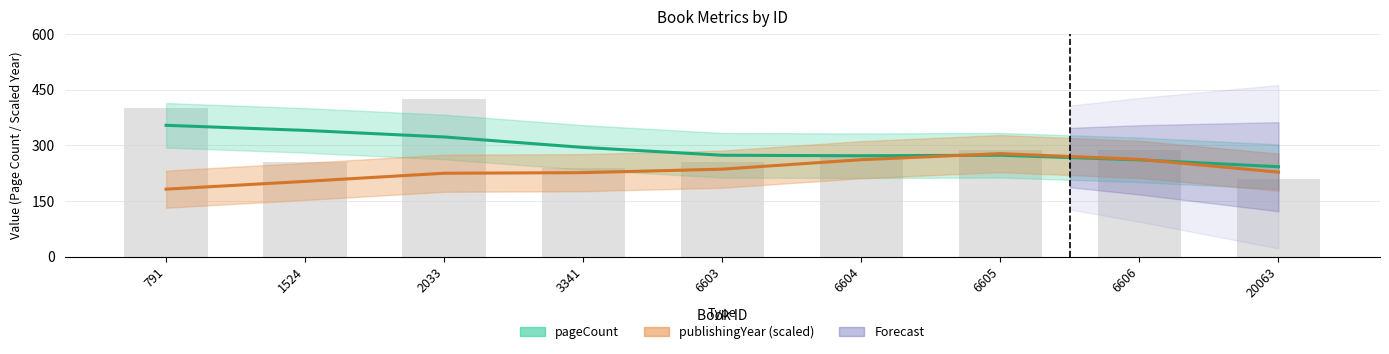

Which has a higher value, 20063 or 3341?

3341